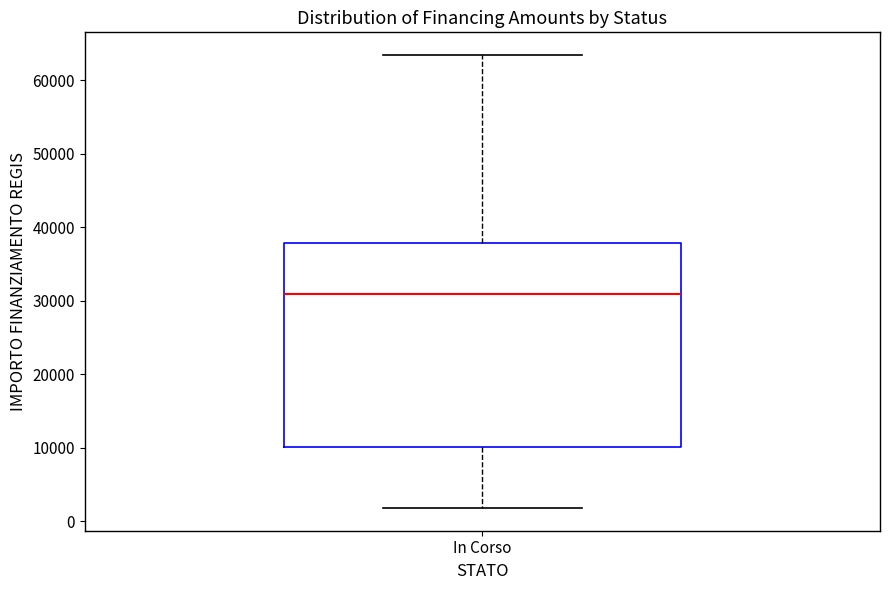

Where is the lower edge of the box for In Corso on the y-axis? The values are not printed on the chart, so give them approximately, as read against the axis.

10000